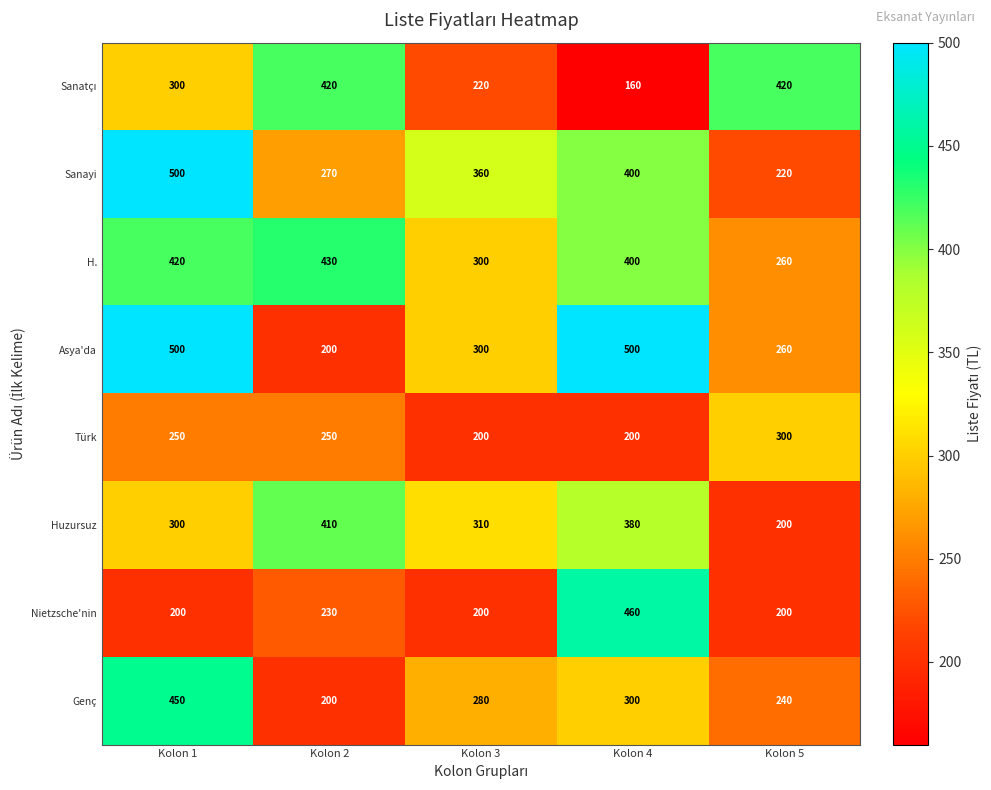

Read the Nietzsche'nin value at Kolon 1, to the nearest 10.

200